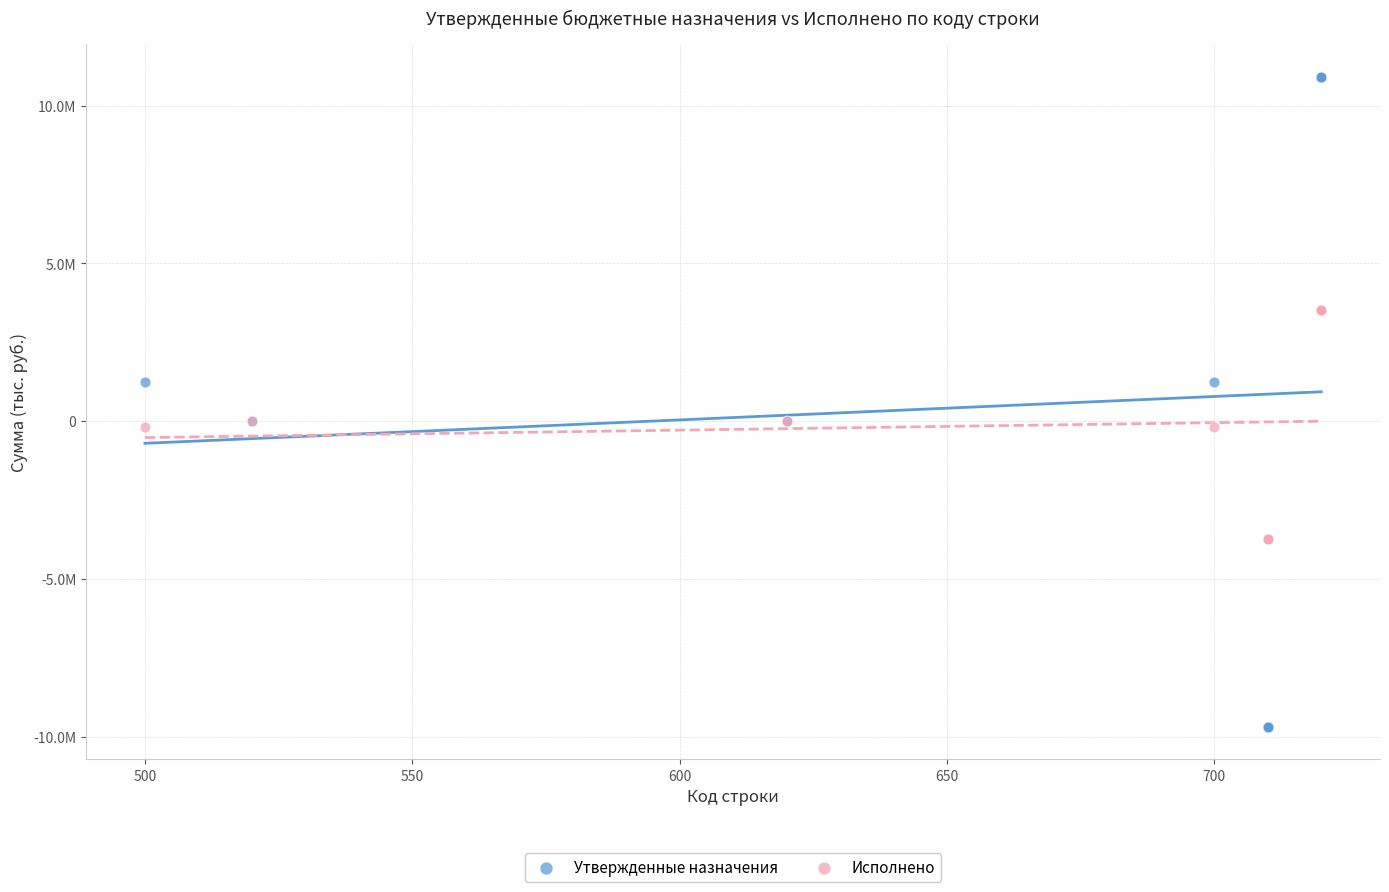

What are all the series names shown in the legend?

Утвержденные назначения, Исполнено